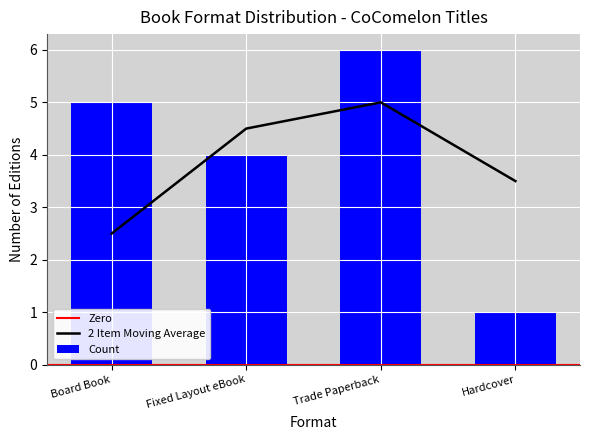

Reading left to right, extract all data points from this chart.

Board Book=5	Fixed Layout eBook=4	Trade Paperback=6	Hardcover=1